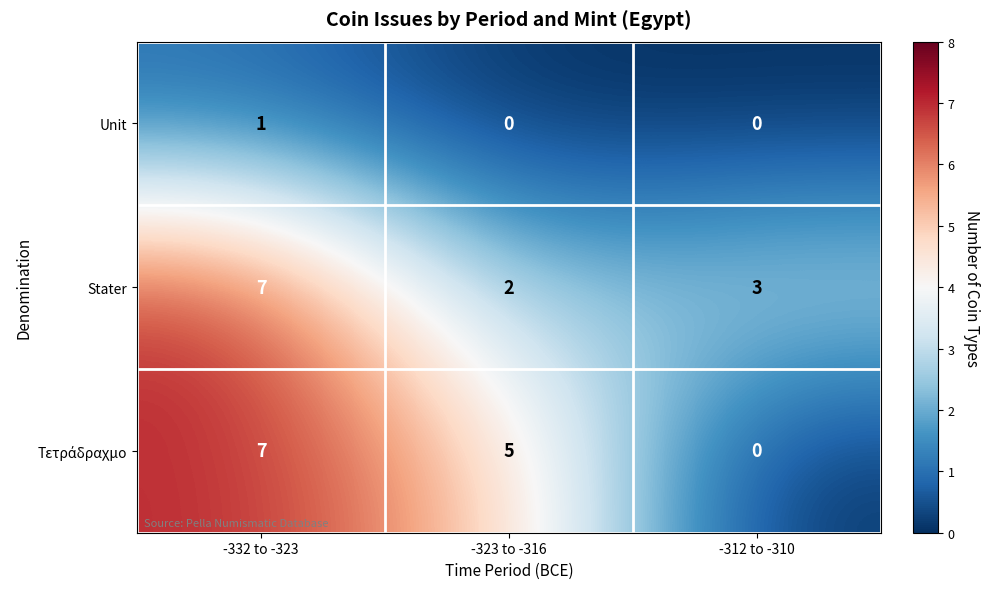

At which label does Stater reach its minimum?

-323 to -316